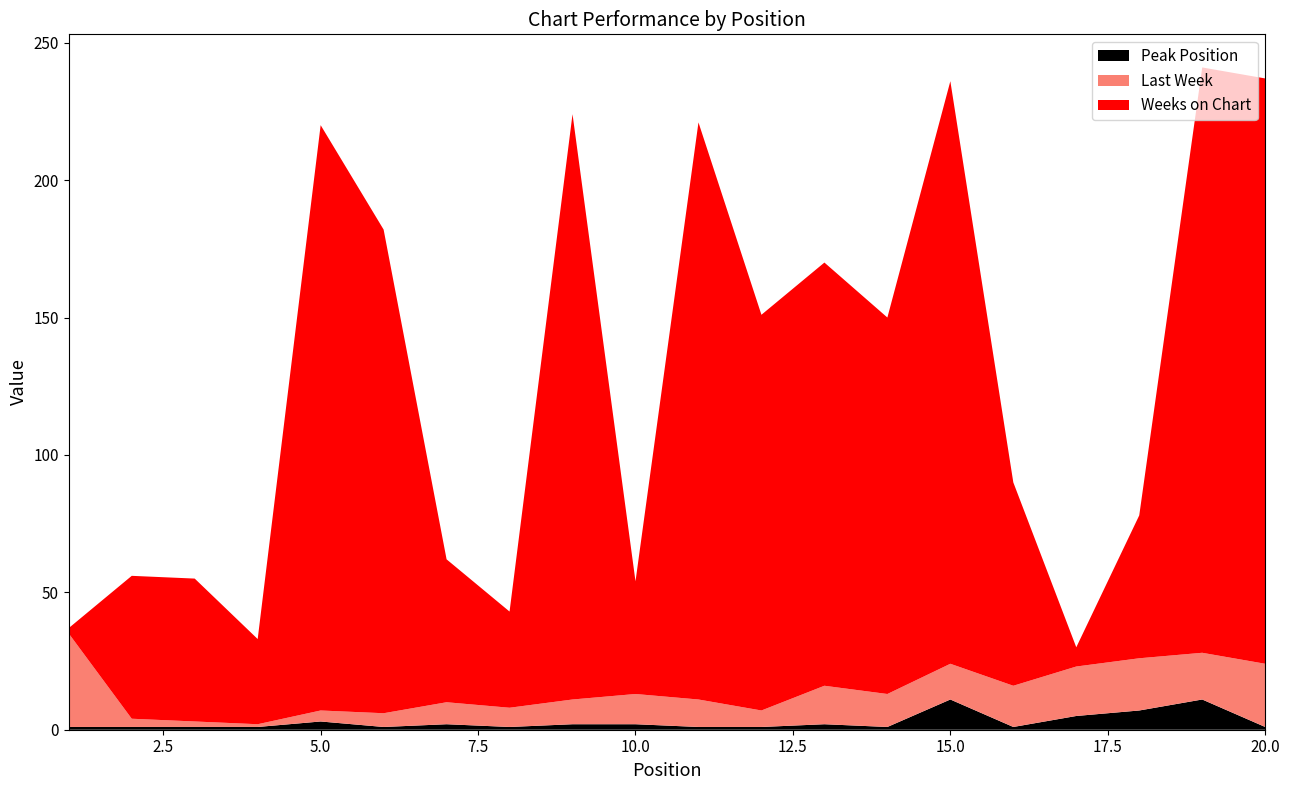

Reading left to right, list all the values displayed in this chart.

Last Week: 34	3	2	1	4	5	8	7	9	11	10	6	14	12	13	15	18	19	17	23
Peak Position: 1	1	1	1	3	1	2	1	2	2	1	1	2	1	11	1	5	7	11	1
Weeks on Chart: 2	52	52	31	213	176	52	35	213	41	210	144	154	137	212	74	7	52	213	213